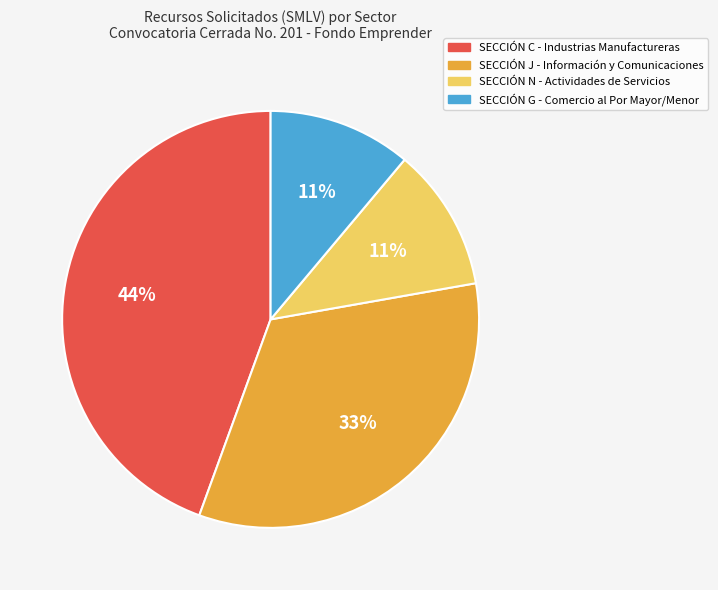

To the nearest percent, what is the average slice percentage?

25%